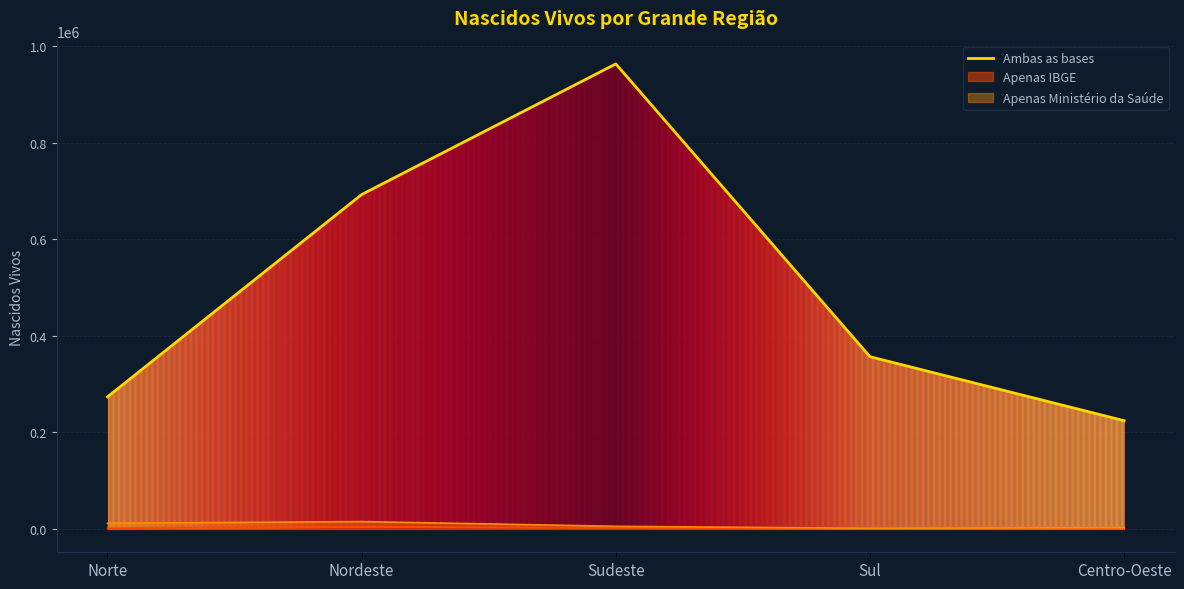

Reading right to left, what are all the values shown in this chart?

Centro-Oeste=224370	Sul=356895	Sudeste=963335	Nordeste=692775	Norte=273695